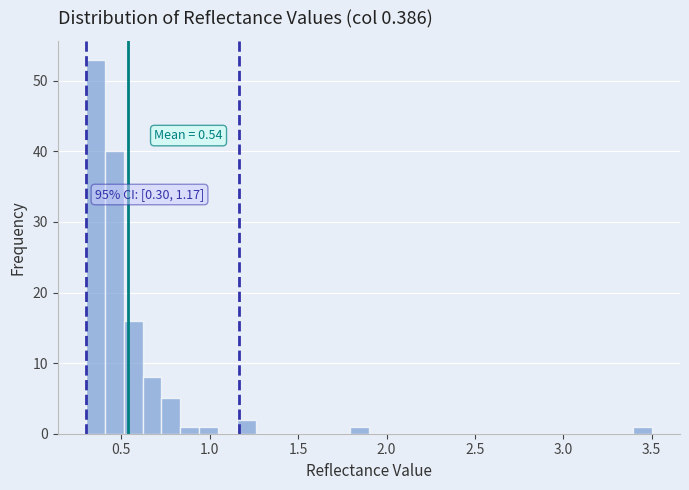

Around what value on the x-axis is the tallest bar? Give the approximate position of its centre, as read against the axis.

0.35